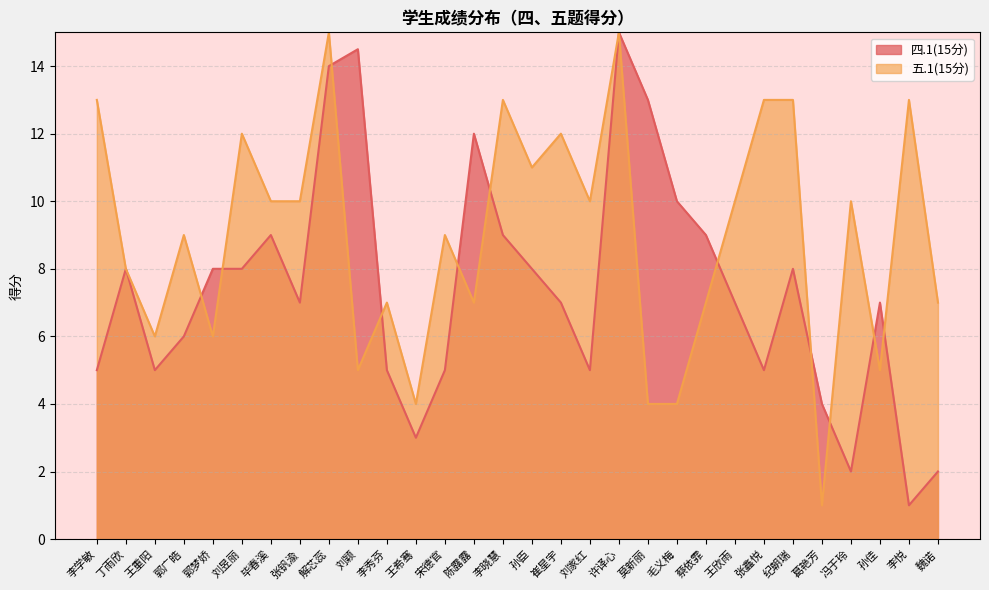

True or false: 四.1(15分) and 五.1(15分) cross at least once.

True